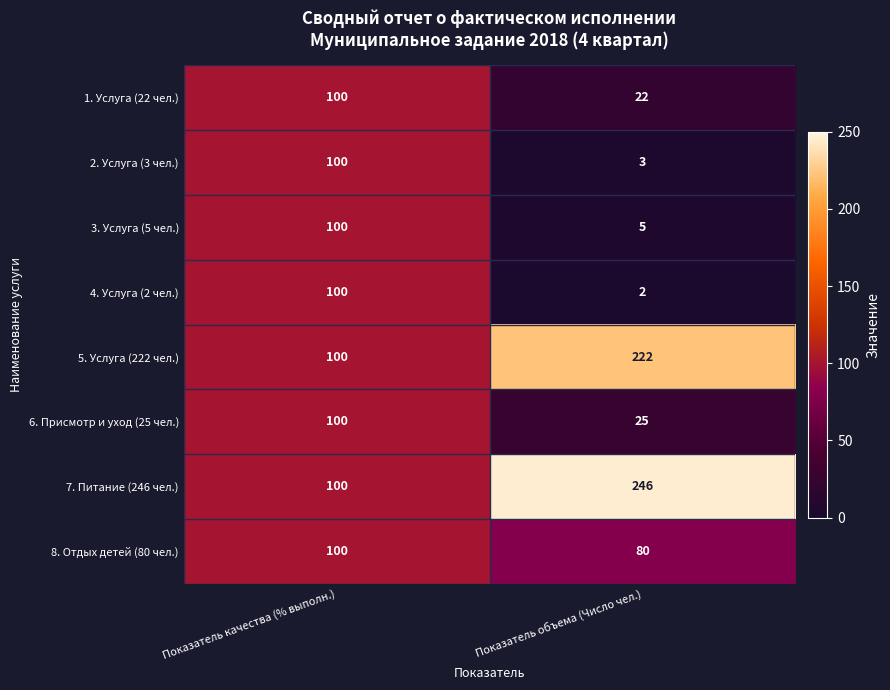

Which series has the largest total across all categories?

7. Питание (246 чел.)